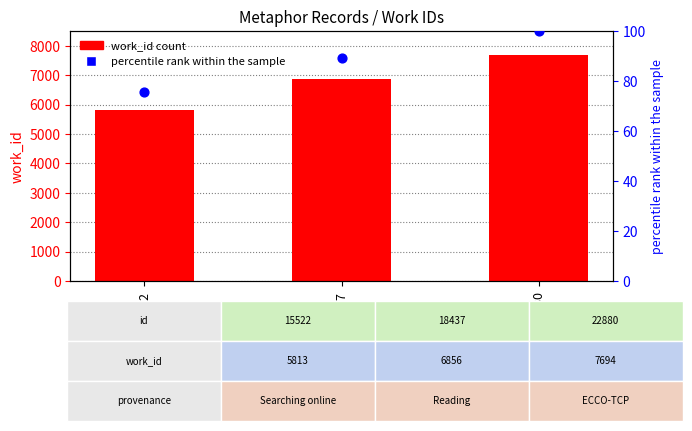

Is the value of work_id at 22880 greater than the value of percentile rank within the sample at 18437?

Yes